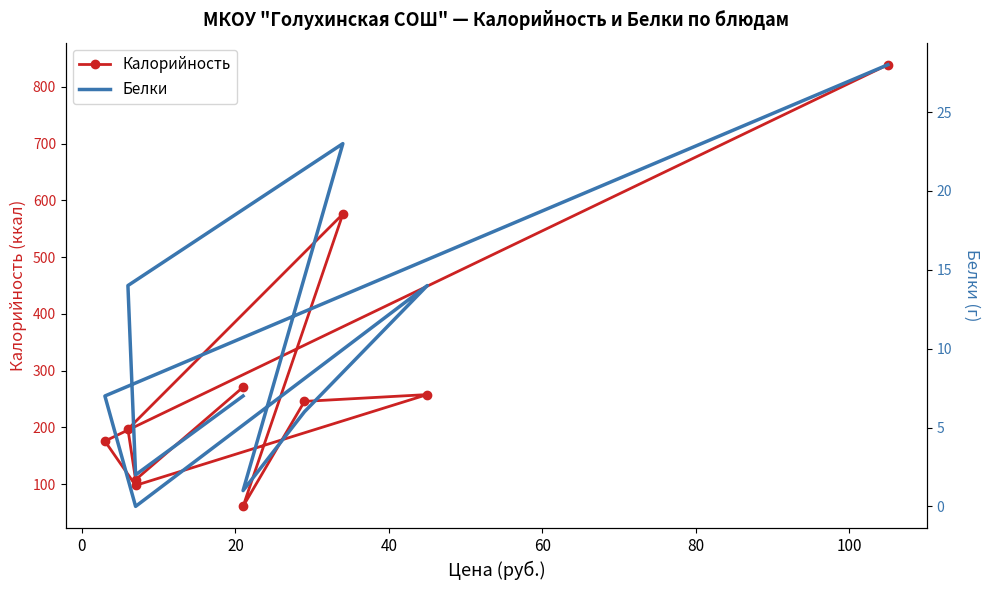

Is this an area chart (filled region under the line)?

No